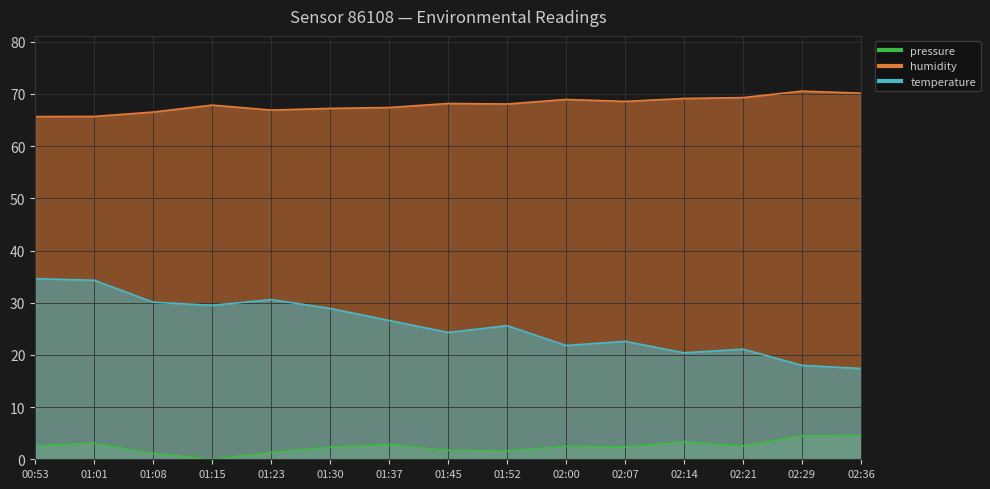

The value of temperature at 01:30 is 15.5. True or false?

False